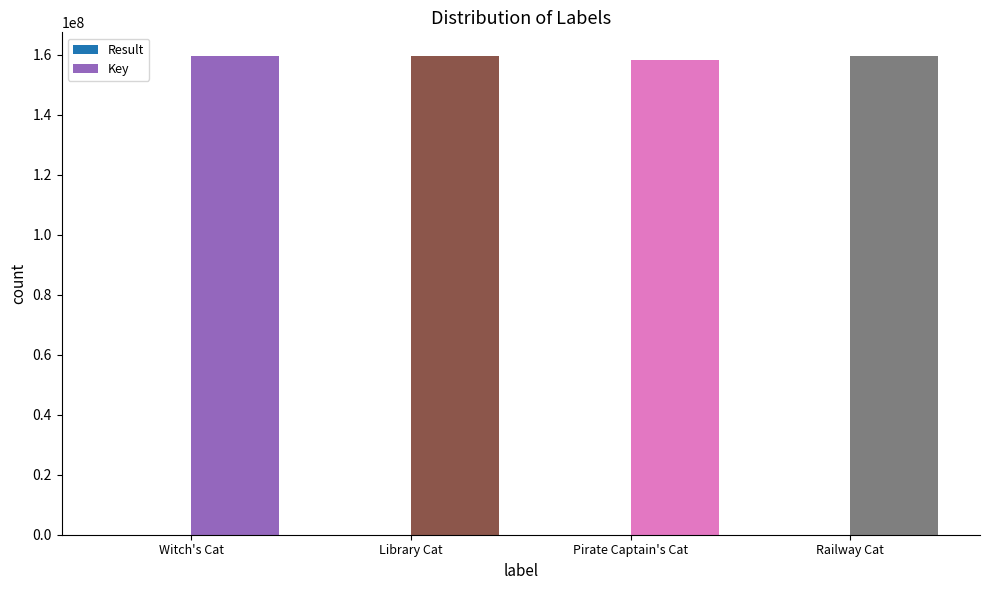

Which series has the largest total across all categories?

Key